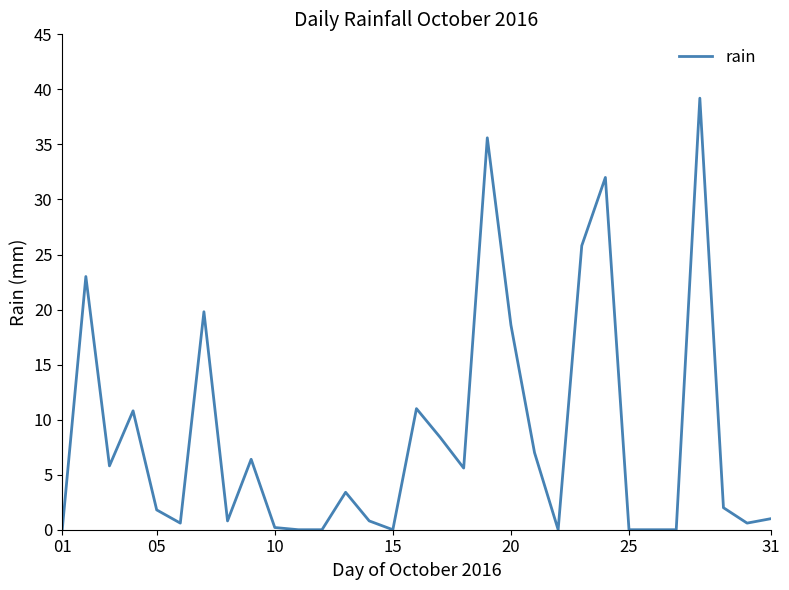

Count the number of data series in this chart.

1